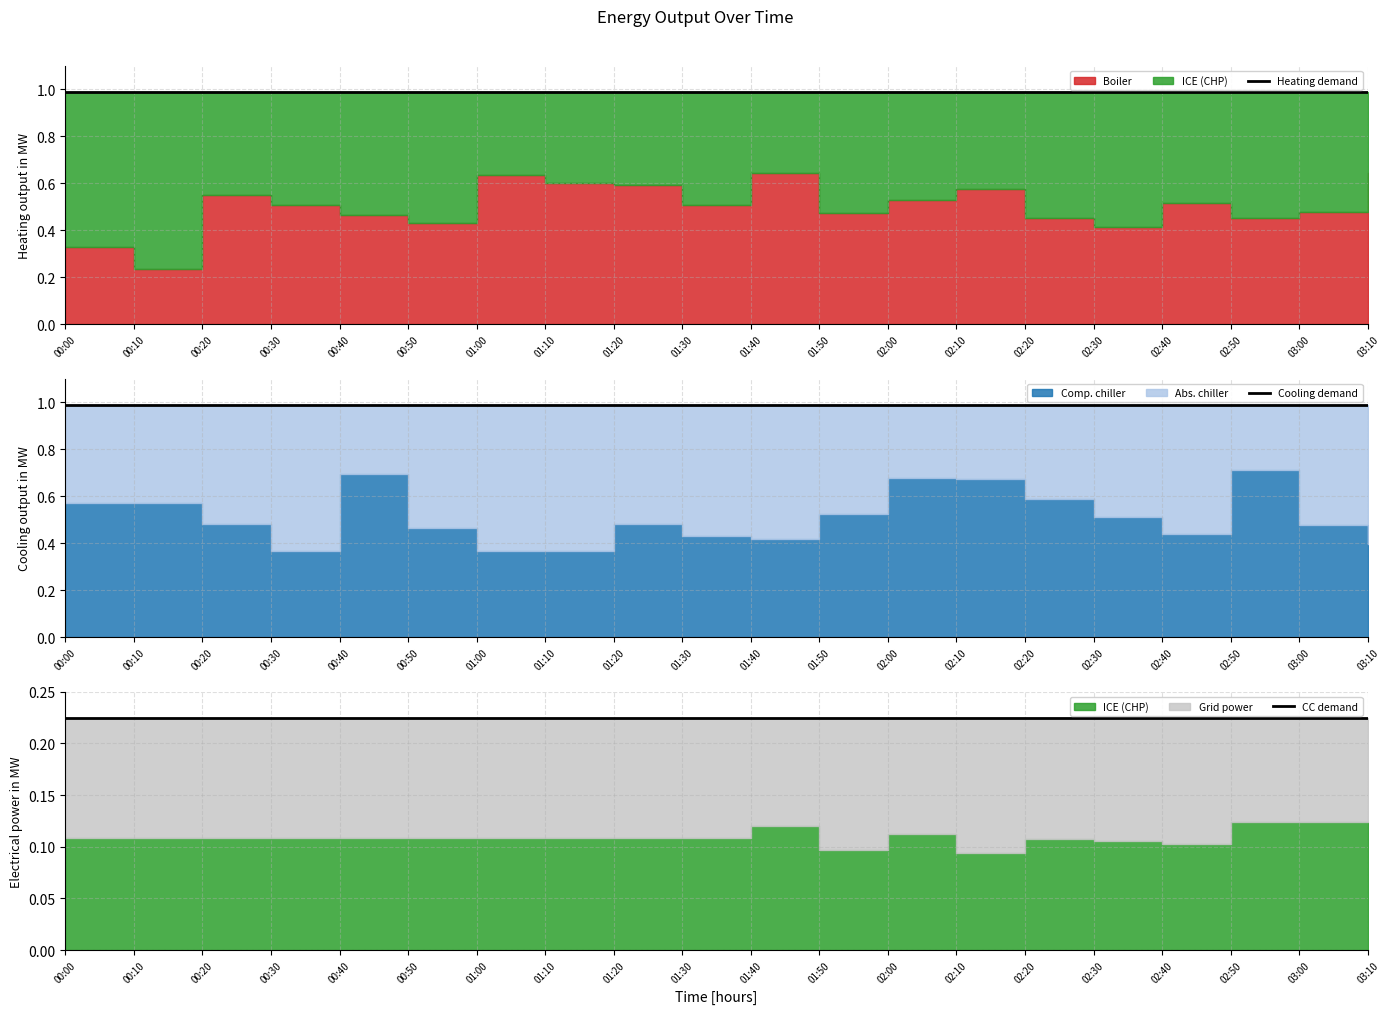

What is the total value across all series at 01:50?

2.2